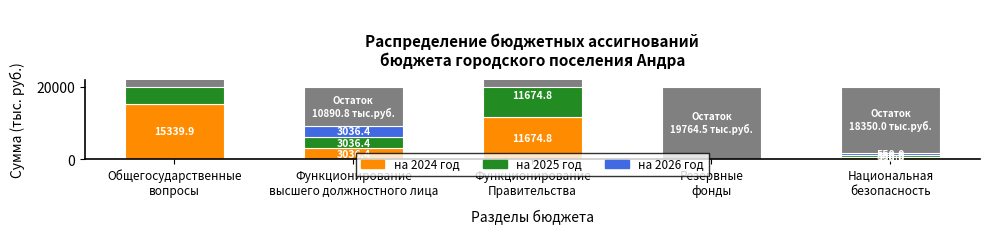

At which category is the sum across all series the highest?

Общегосударственные
вопросы